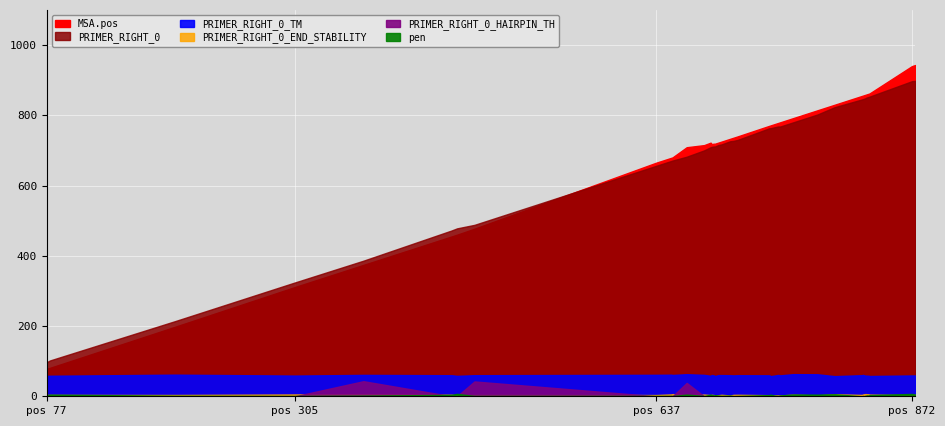

How many intersections are there between PRIMER_RIGHT_0_END_STABILITY and pen?

15